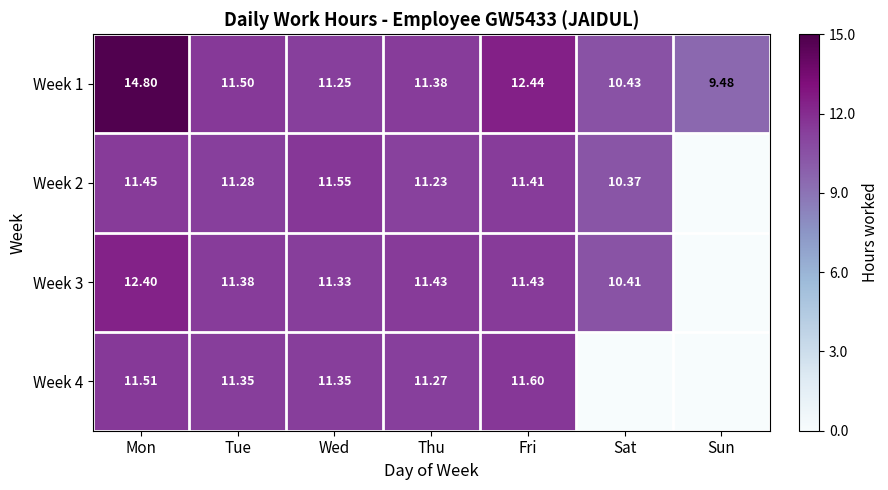

What is the difference between the Week 2 values at Mon and Sat?

1.1